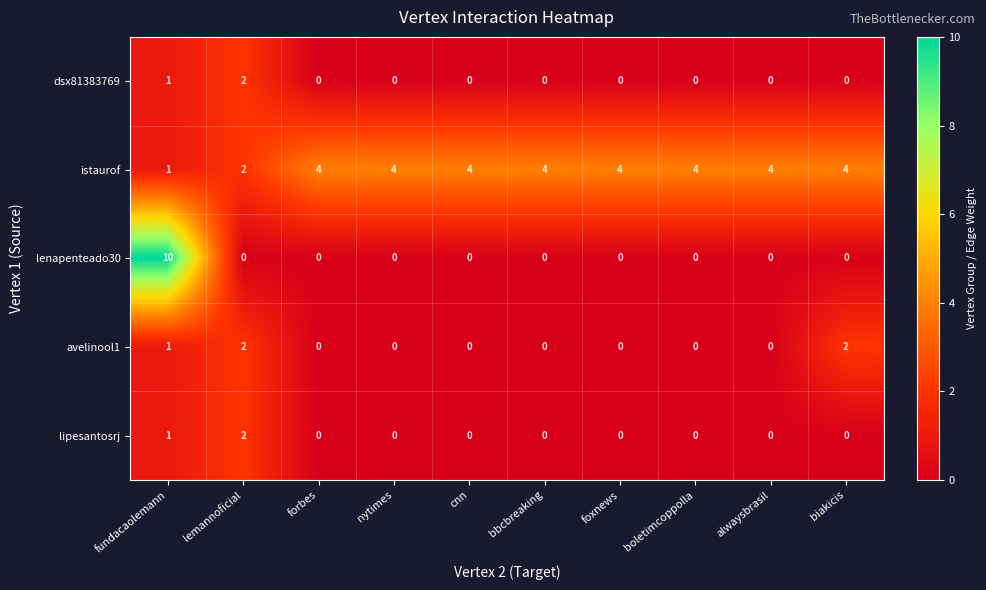

Count the lipesantosrj values in the range 0 to 1.

9